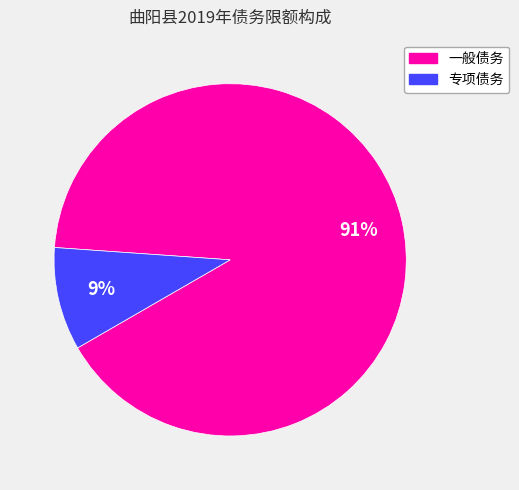

Which has a higher value, 专项债务 or 一般债务?

一般债务